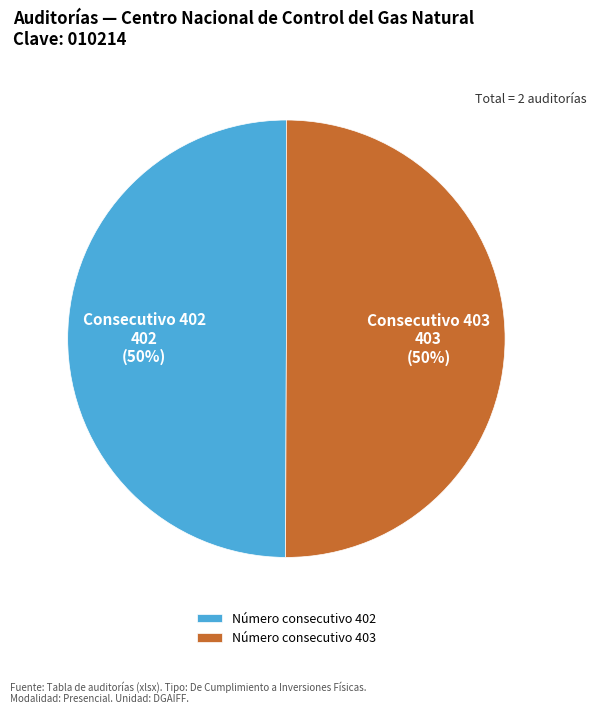

How many segments does this pie chart have?

2